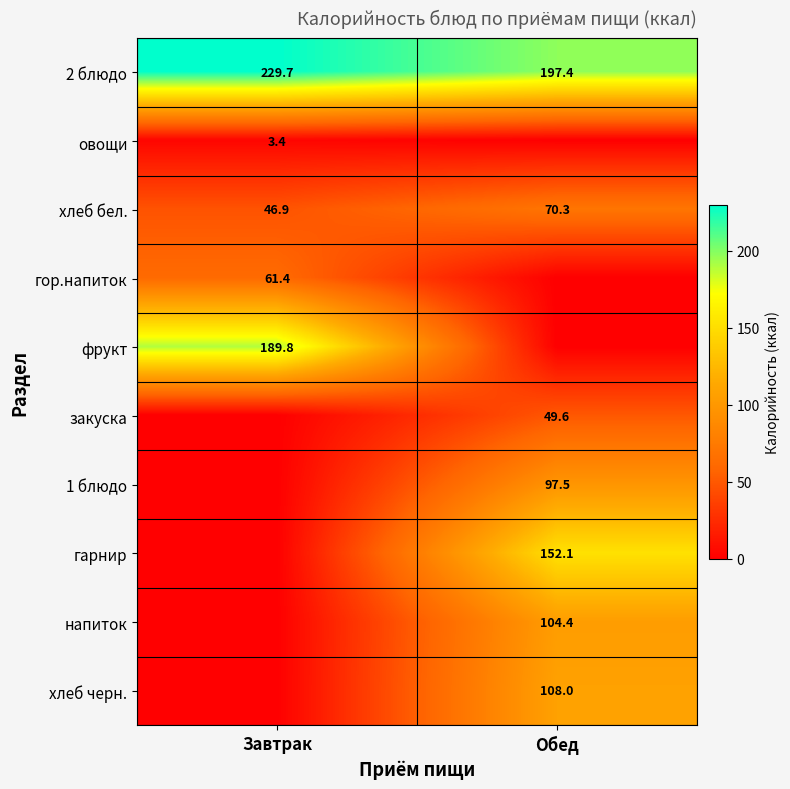

Between Обед and Завтрак, which is larger?

Завтрак